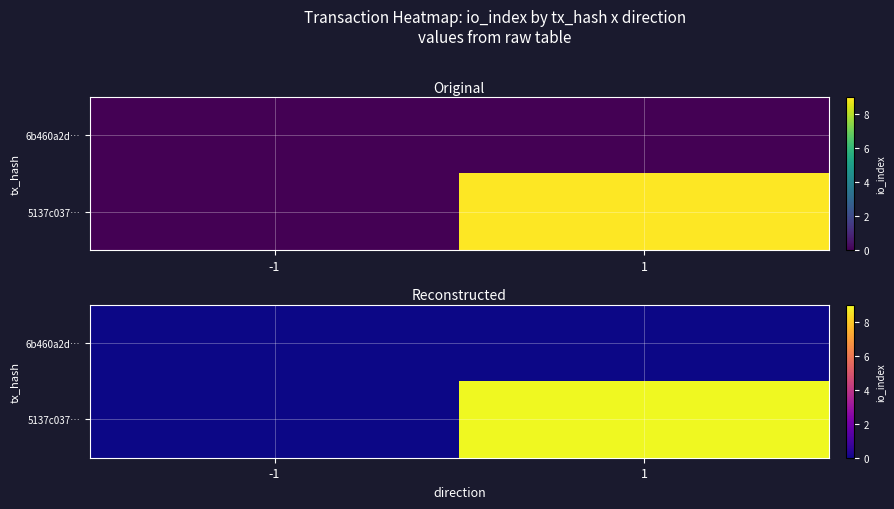

Which has a higher value, 1 or -1?

1